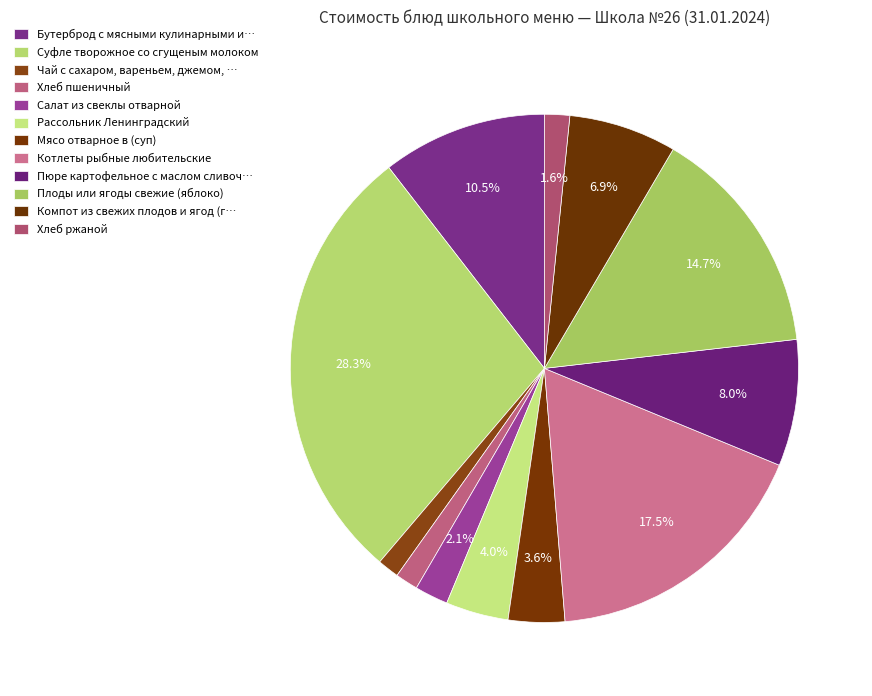

The Котлеты рыбные любительские slice represents 17% of the pie. True or false?

True